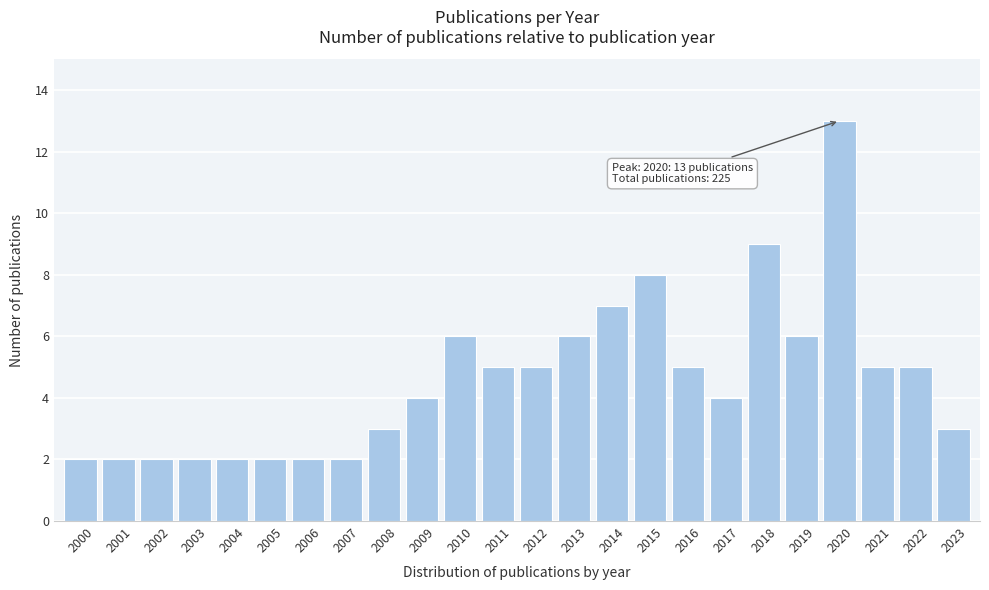

Reading left to right, extract all data points from this chart.

2	2	2	2	2	2	2	2	3	4	6	5	5	6	7	8	5	4	9	6	13	5	5	3